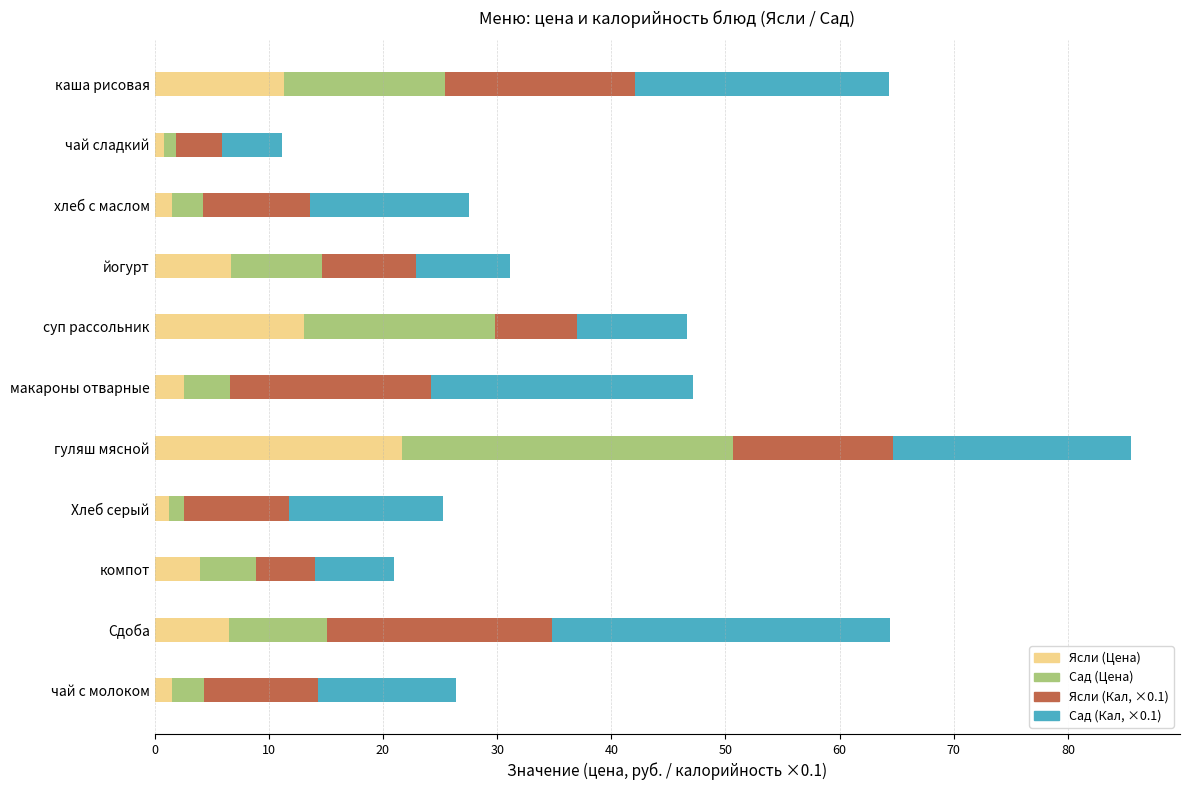

At which category is the sum across all series the highest?

гуляш мясной